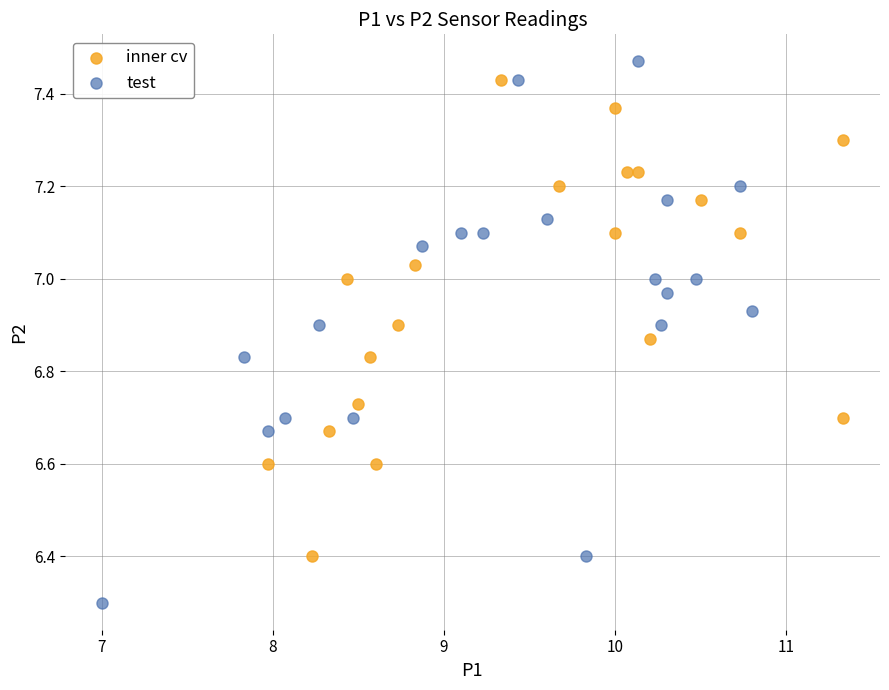

Which series contains the highest Y value?

test